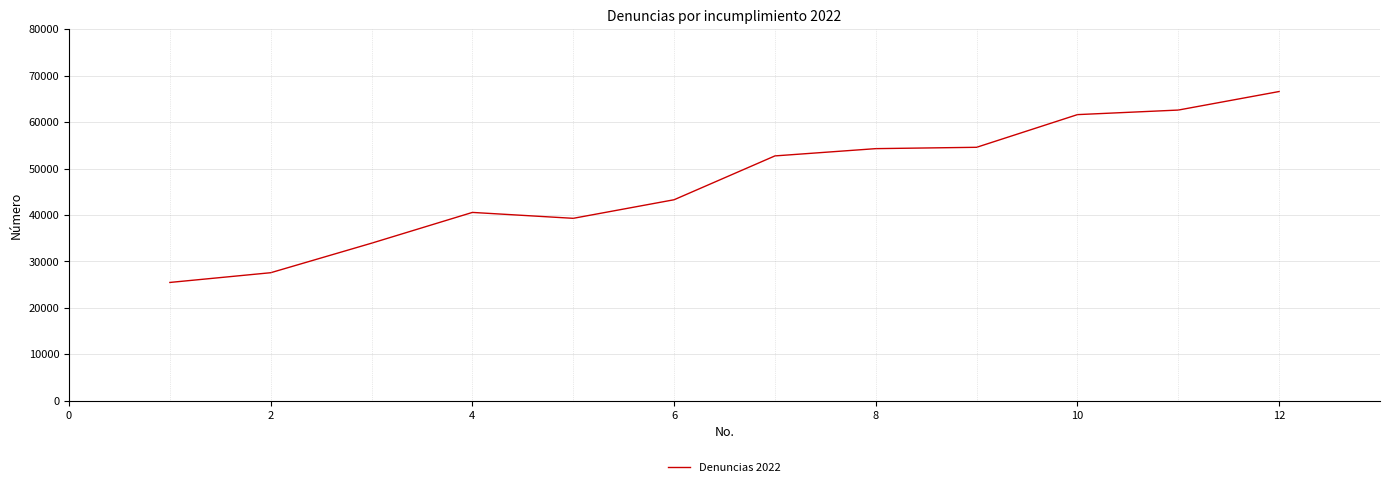

What is the difference between the maximum and minimum values?

41112.7